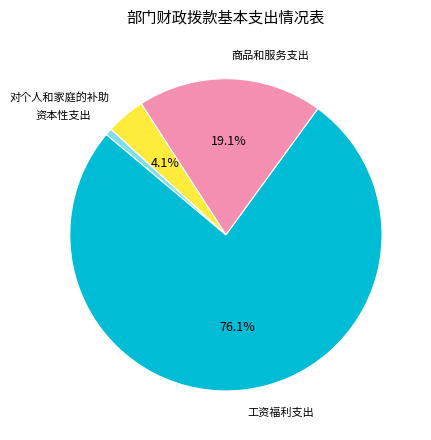

Is 工资福利支出 the majority of the pie?

Yes